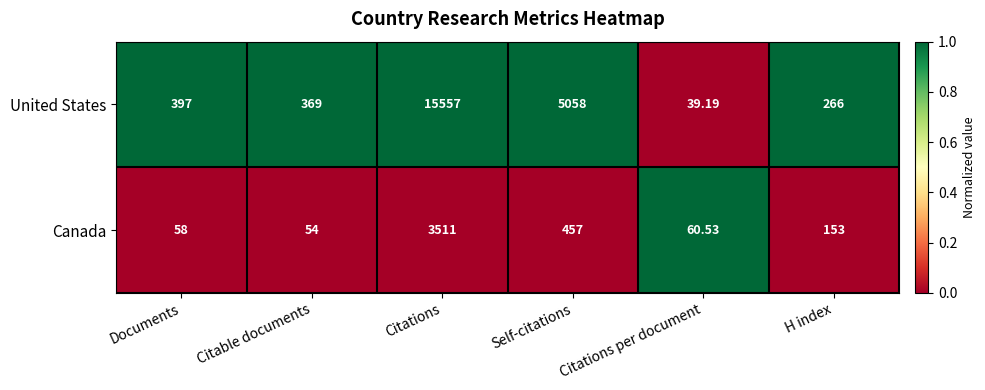

Which series has the widest spread of values?

United States